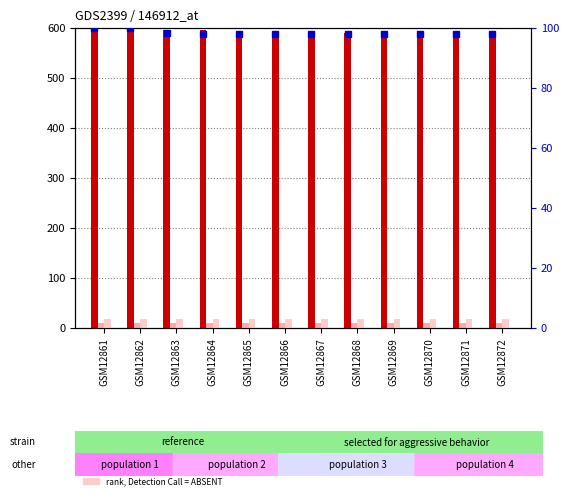

What is the value of the percentile rank within the sample bar at the 7th from the left?

98.2